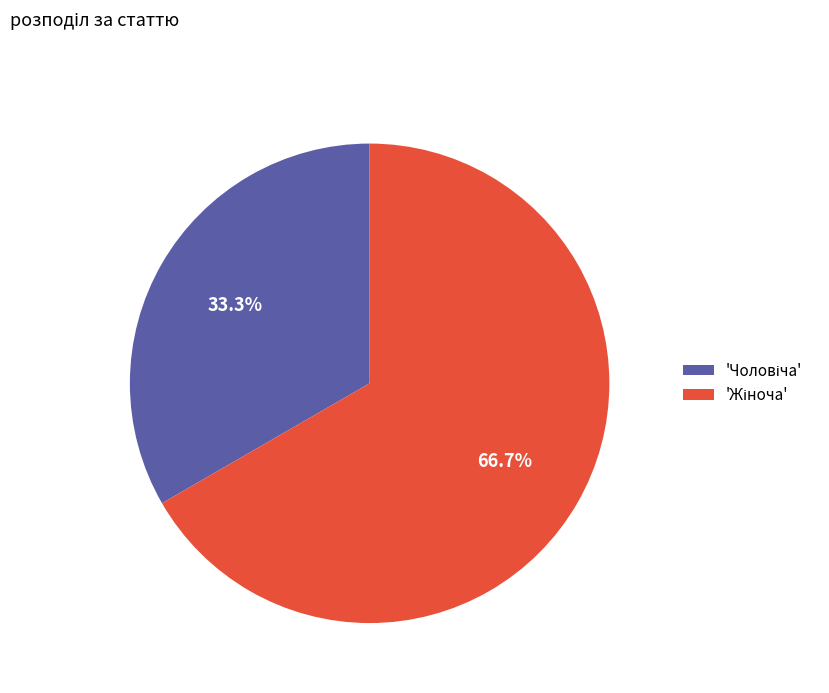

Is there a majority slice in this chart?

Yes